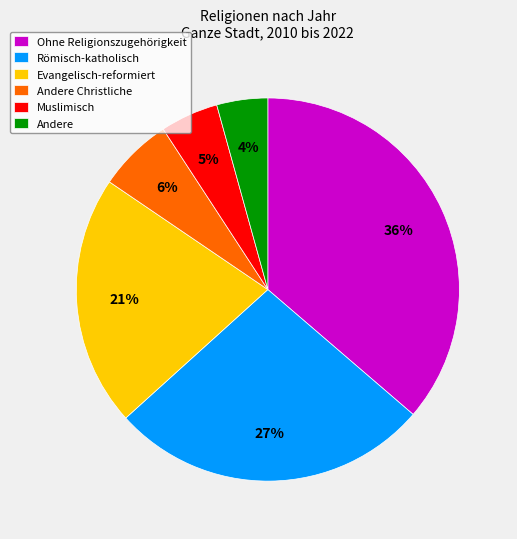

Is there any slice that represents more than half of the pie?

No